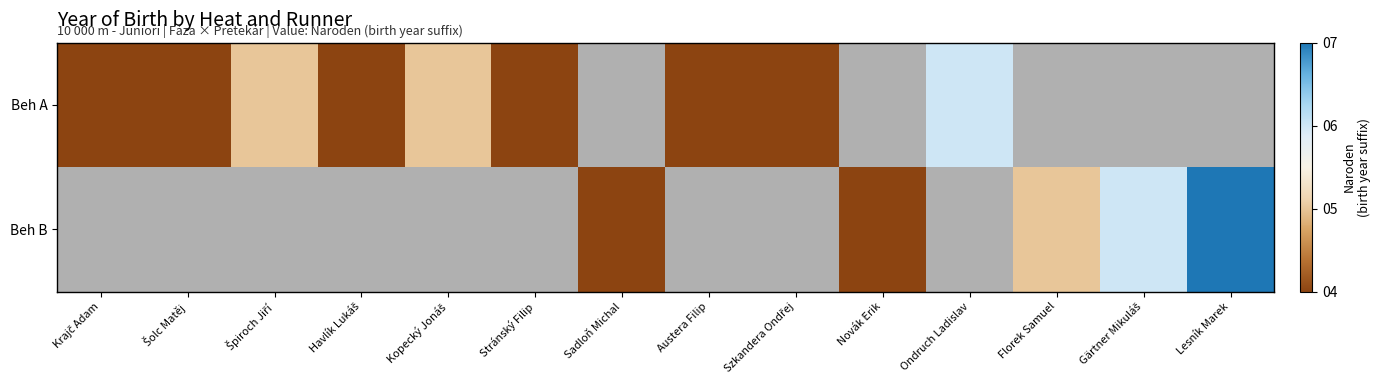

Where is Beh A nearest to the value 5?

Špiroch Jiří